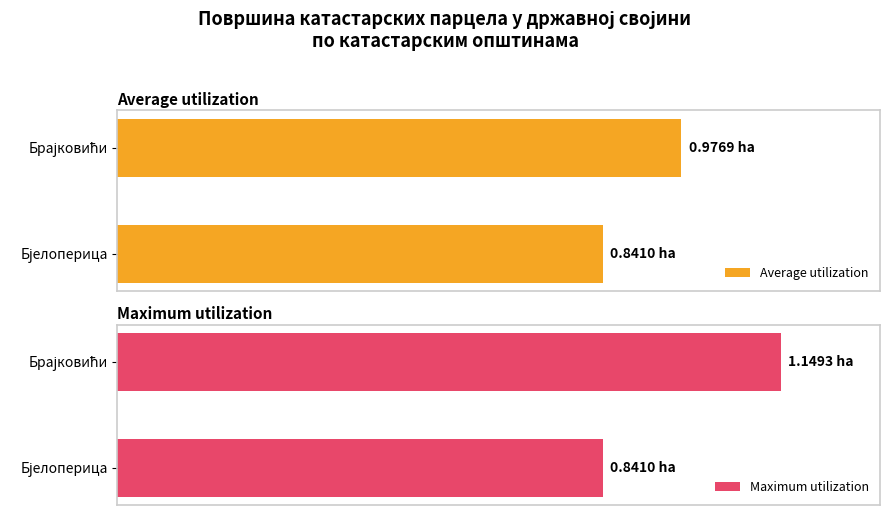

What is the difference between the maximum and minimum values in the Maximum utilization series?

0.3